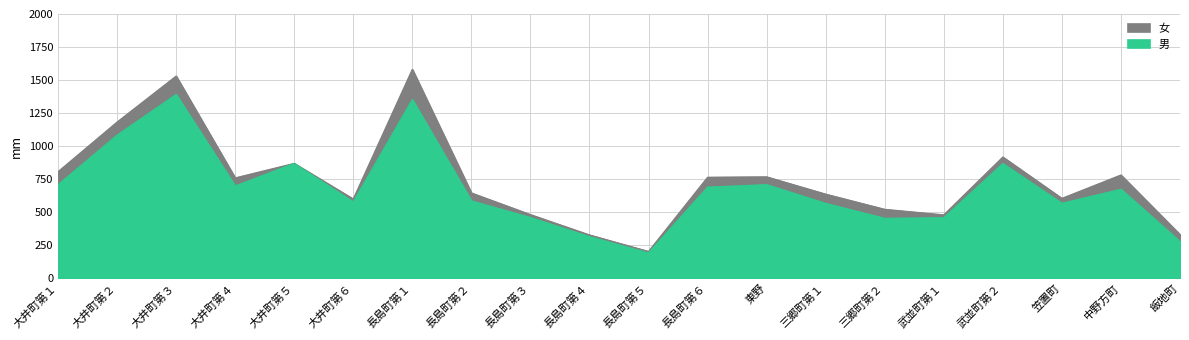

Rank the series by their average value, from highest to lowest.

女, 男